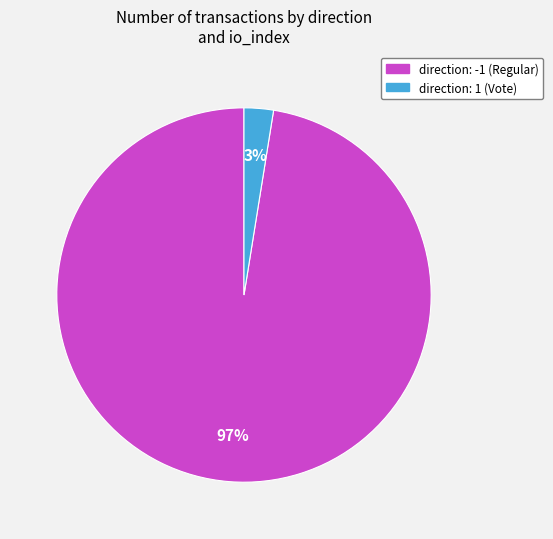

To the nearest percent, what percentage of the pie is direction: 1 (Vote)?

3%